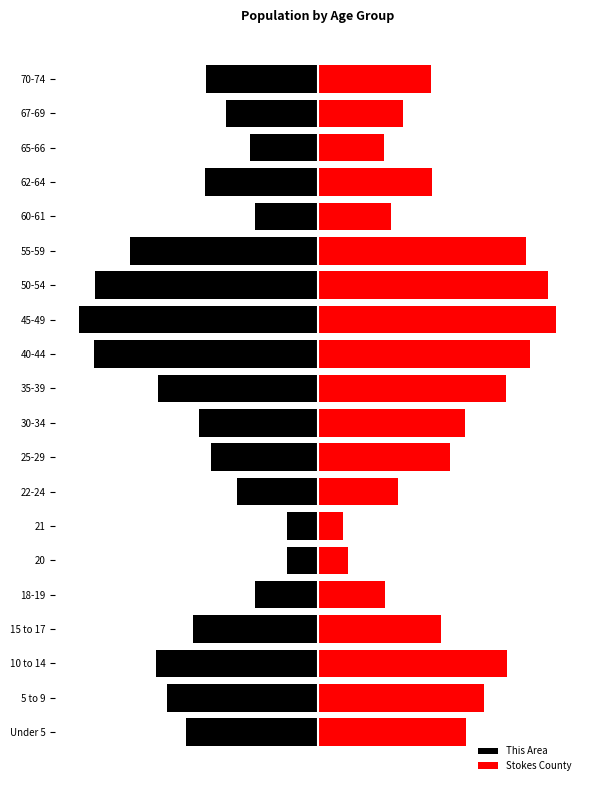

What is the difference between the highest and lowest values at 60-61?

0.6